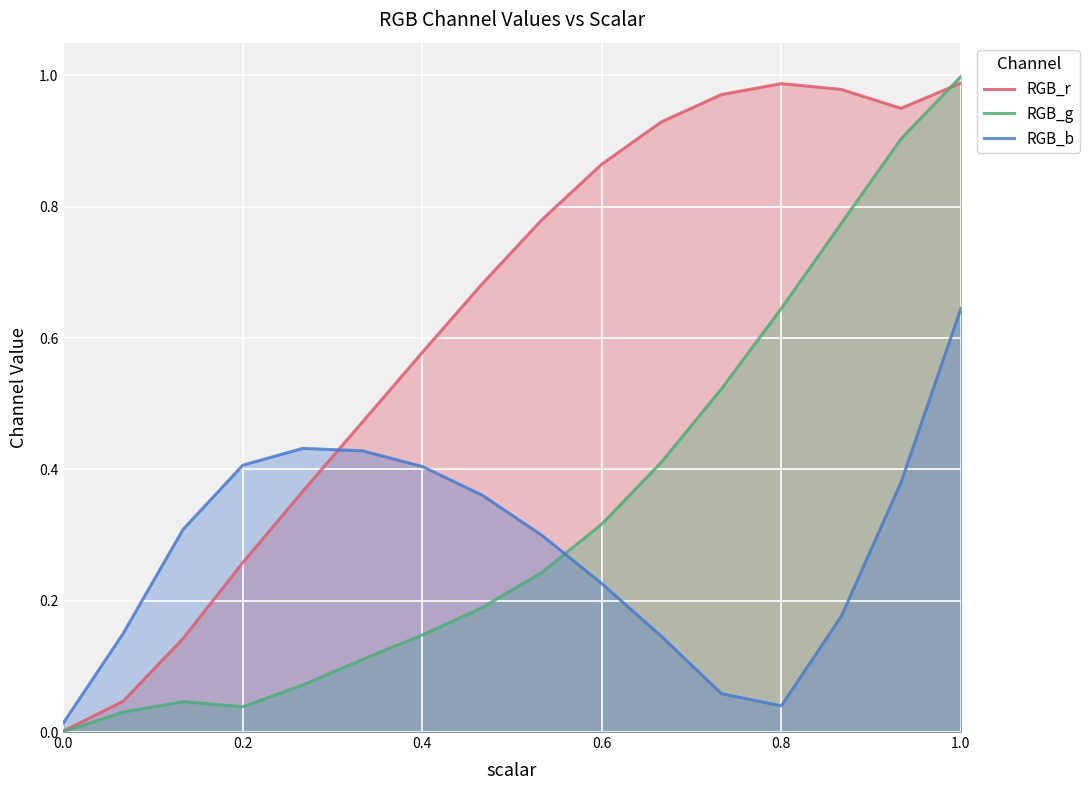

Which series has the largest total across all categories?

RGB_r